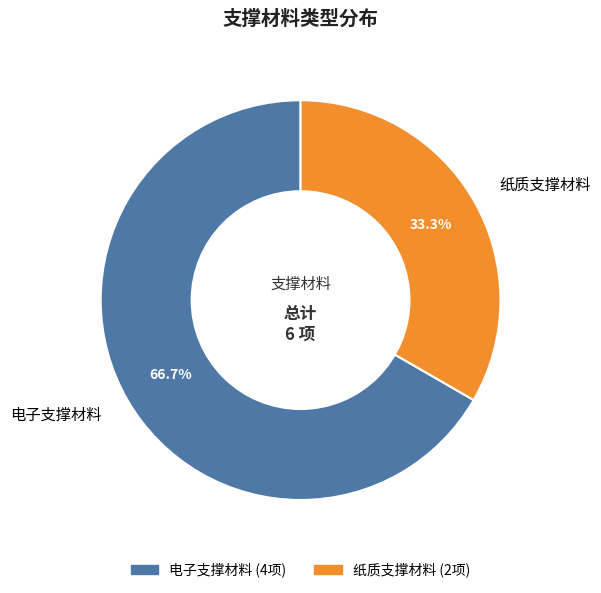

To the nearest percent, what portion does 电子支撑材料 represent?

67%